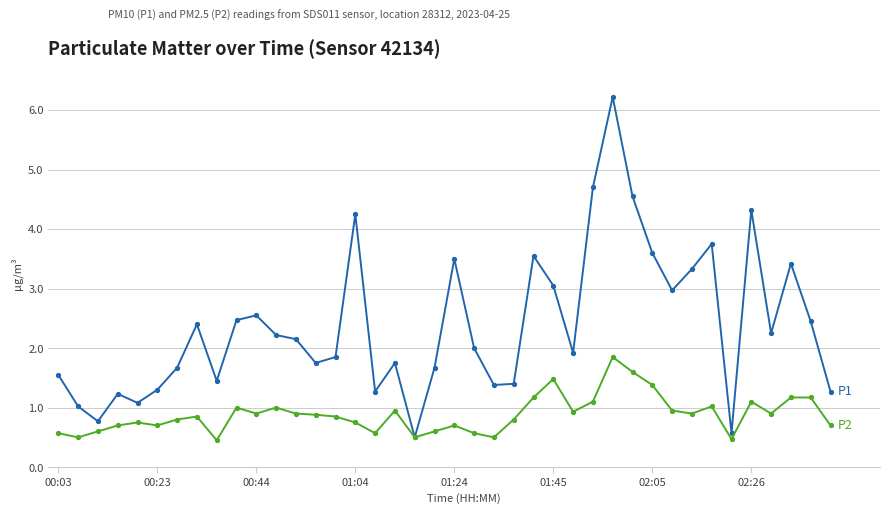

What is the greatest value displayed?

6.2